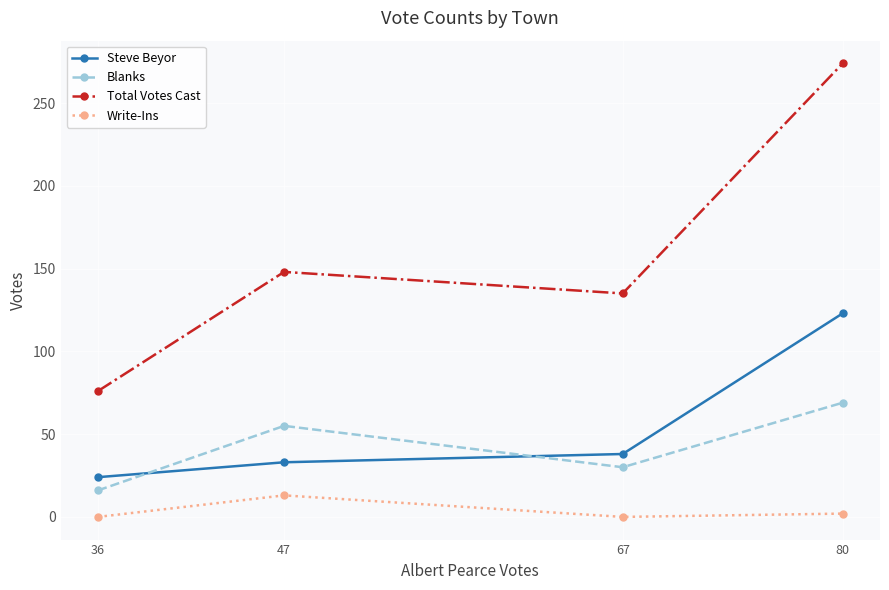

Which series changed the most between 36 and 67?

Total Votes Cast